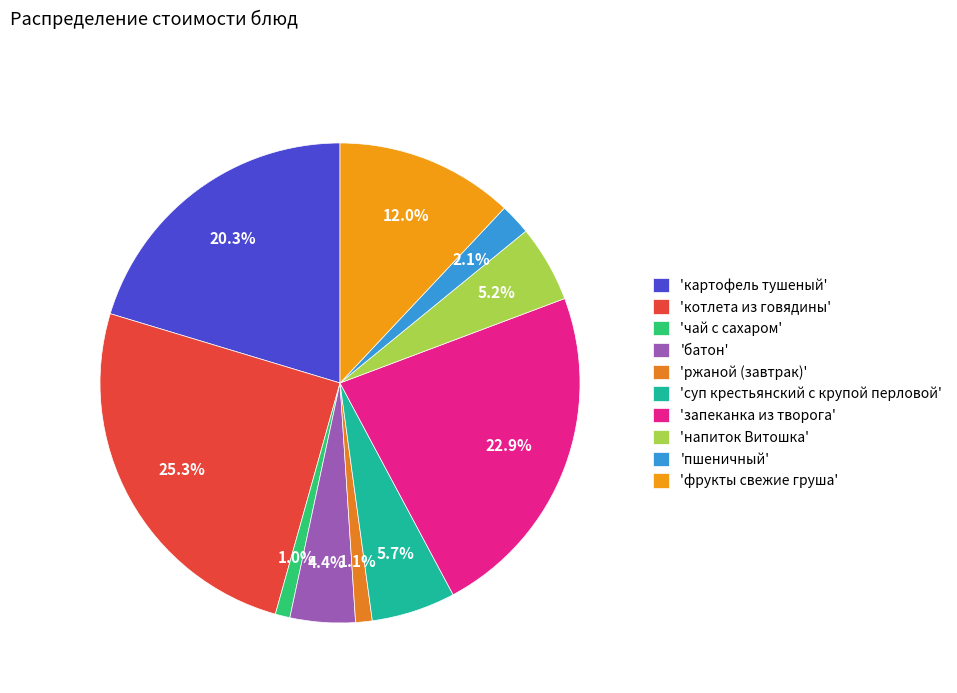

To the nearest percent, what is the average slice percentage?

10%